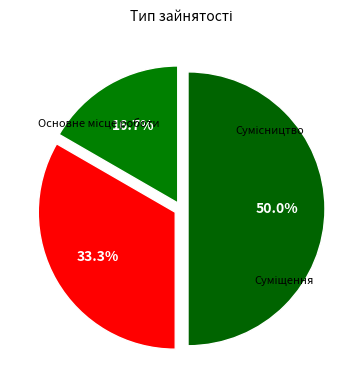

Count the number of slices in the pie.

3